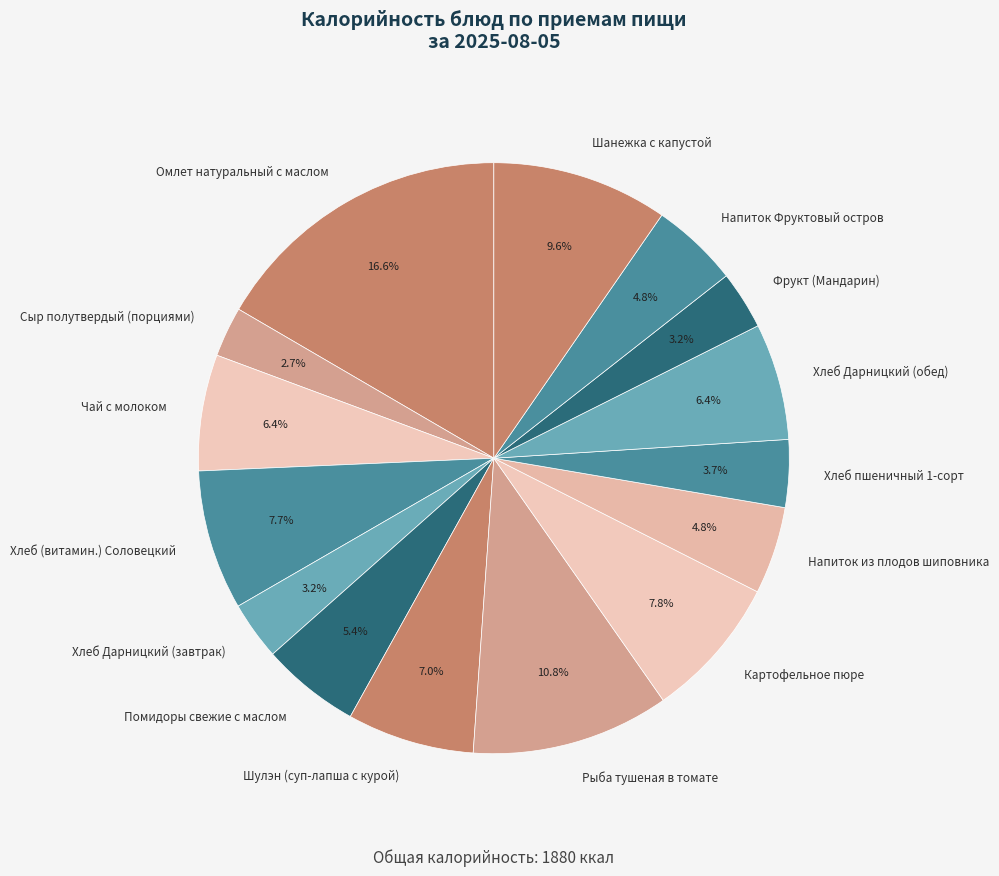

To the nearest percent, what is the difference between the largest and smallest slice percentages?

14%